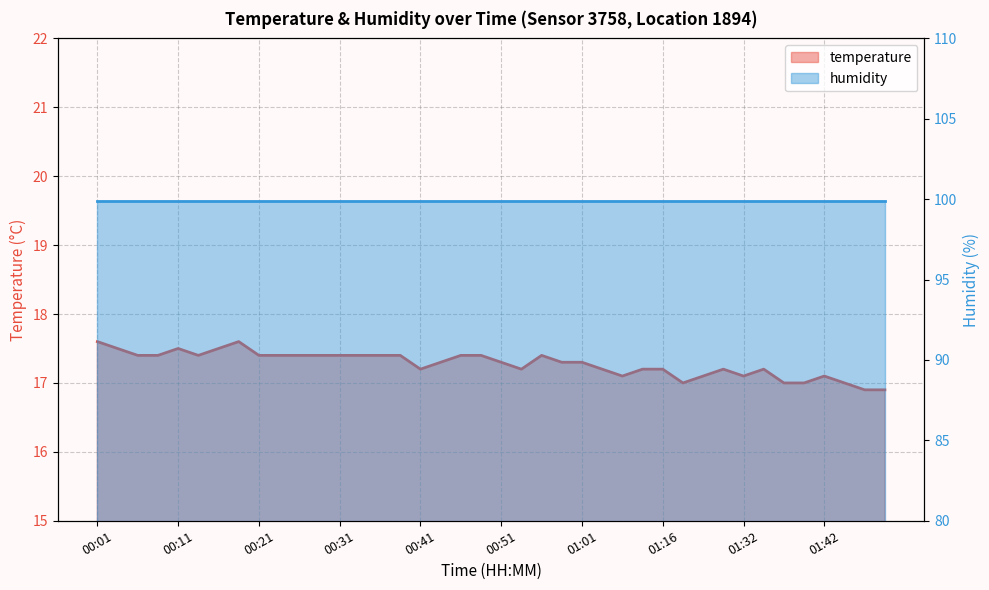

What position from the left is 01:32?

33